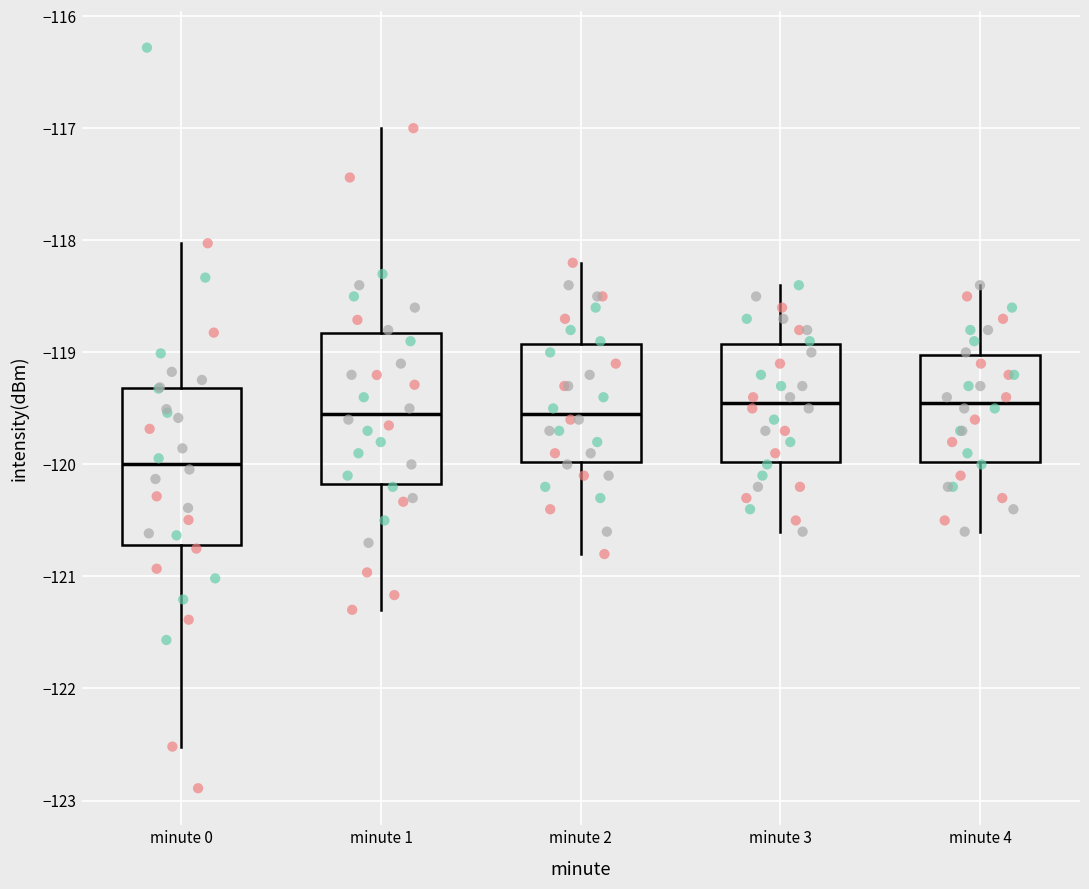

Reading left to right, read every box against the y-axis: the position of its median line, the range the box covers, and the ends of its whiskers. The values are not printed on the chart, so give them approximately, as read against the axis.

minute 0: median -120.0, box -120.7 to -119.3, whiskers -122.5 to -118.0
minute 1: median -119.5, box -120.2 to -118.8, whiskers -121.3 to -117.0
minute 2: median -119.5, box -120.0 to -118.9, whiskers -120.8 to -118.2
minute 3: median -119.4, box -120.0 to -118.9, whiskers -120.6 to -118.4
minute 4: median -119.4, box -120.0 to -119.0, whiskers -120.6 to -118.4